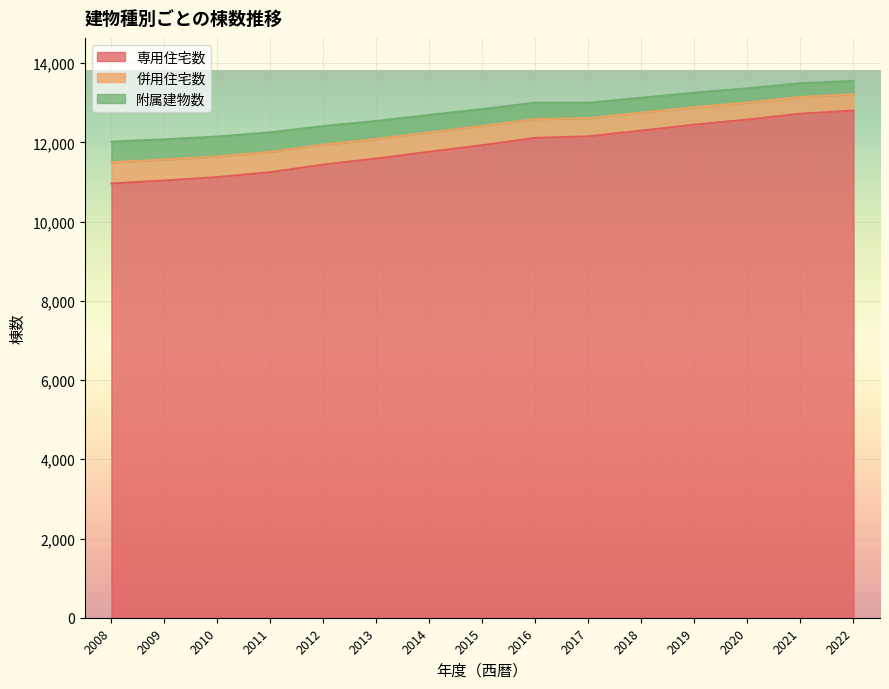

True or false: 附属建物数 has a value of 13127 at 2018.

True